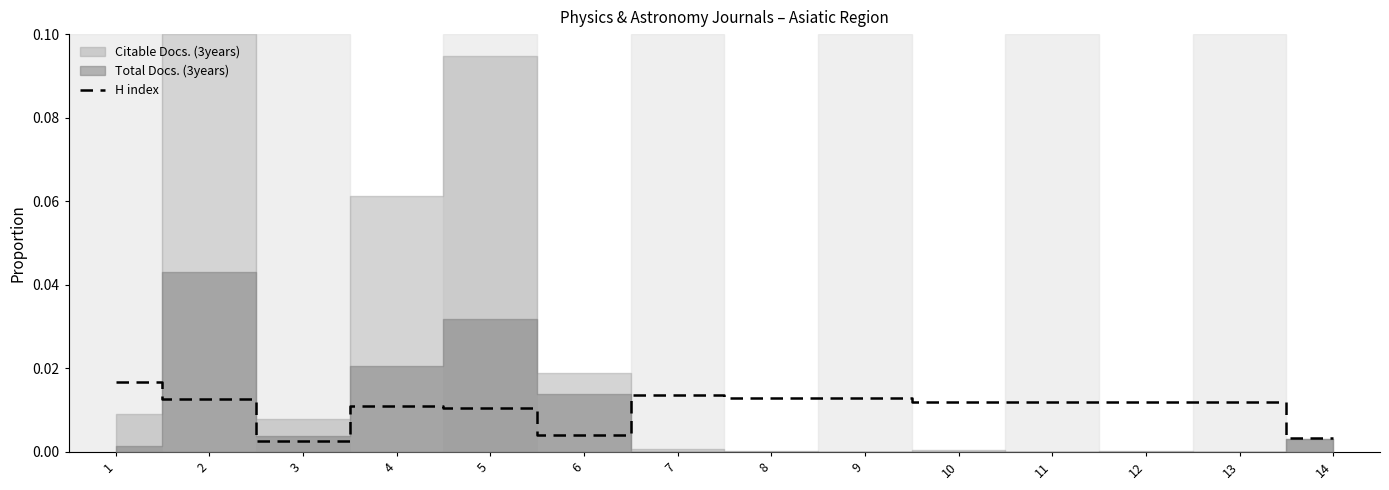

What is the sum of all values?

0.1